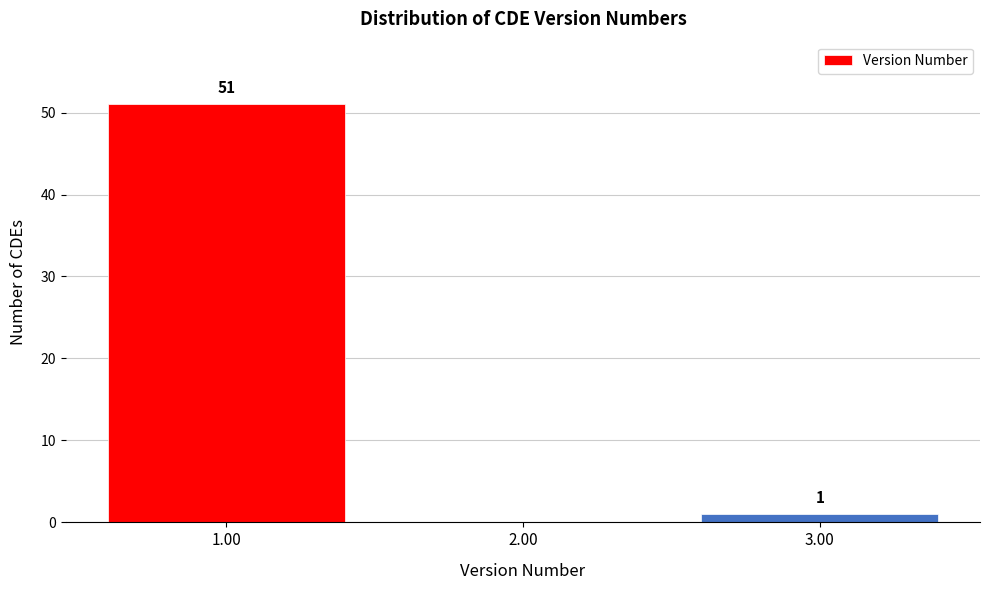

Which range on the x-axis has the tallest bar?

0.5 to 1.5